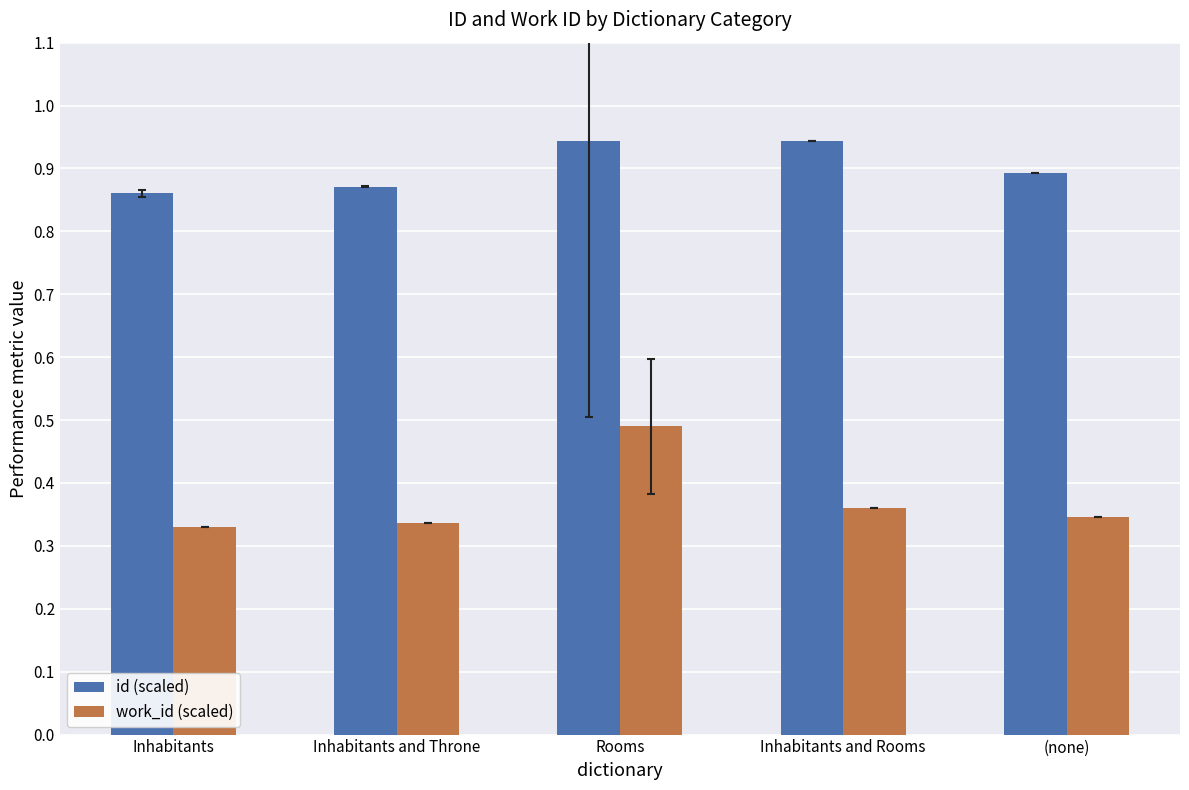

What is the difference between the maximum and minimum values in the id (scaled) series?

0.1